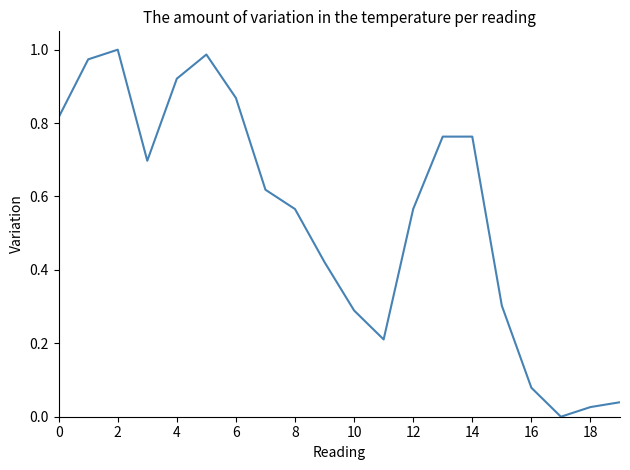

Reading left to right, extract all data points from this chart.

0.8	1.0	1.0	0.7	0.9	1.0	0.9	0.6	0.6	0.4	0.3	0.2	0.6	0.8	0.8	0.3	0.1	0.0	0.0	0.0